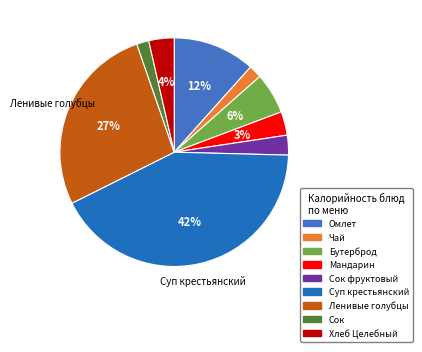

Which slice is the largest?

Суп крестьянский